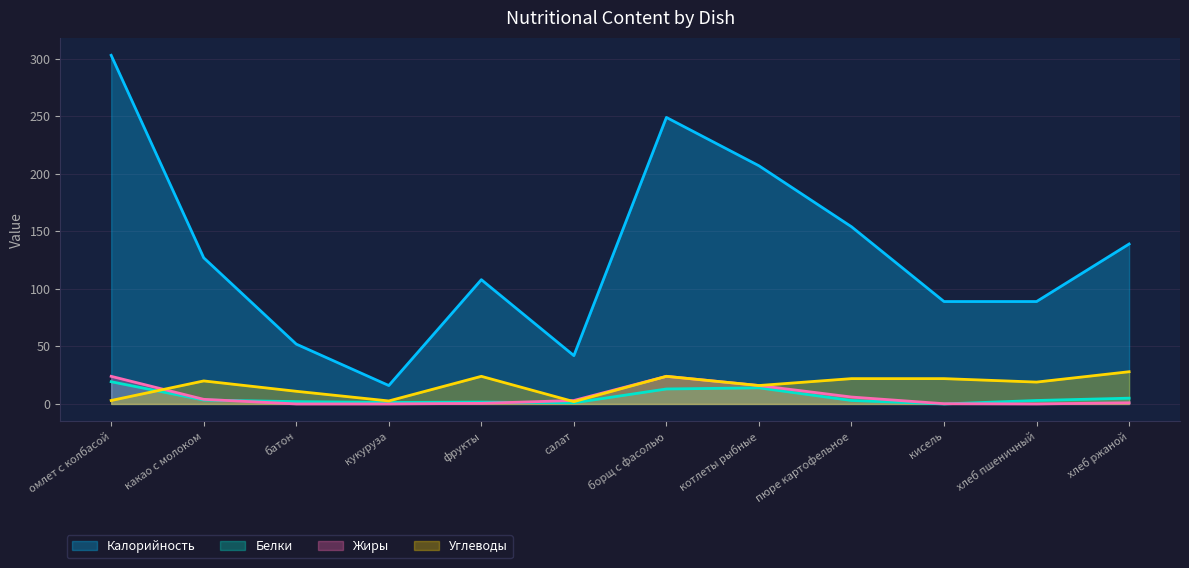

List the labels in order of Белки value, smallest first.

кисель, салат, кукуруза, фрукты, батон, пюре картофельное, хлеб пшеничный, какао с молоком, хлеб ржаной, борщ с фасолью, котлеты рыбные, омлет с колбасой